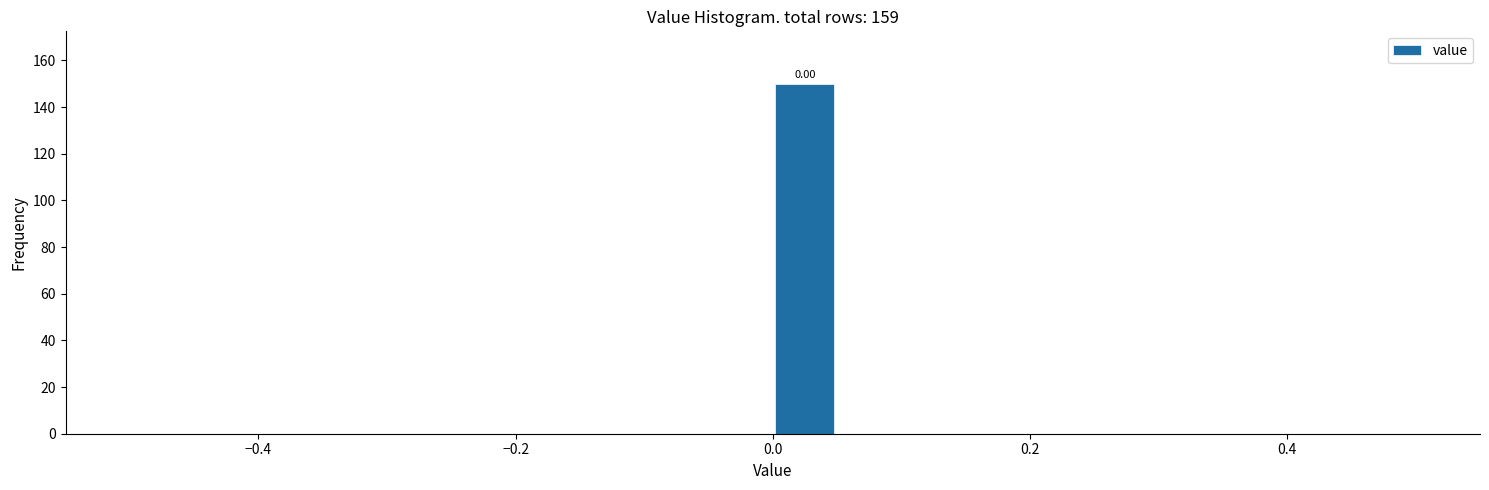

Around what value on the x-axis is the tallest bar? Give the approximate position of its centre, as read against the axis.

0.02